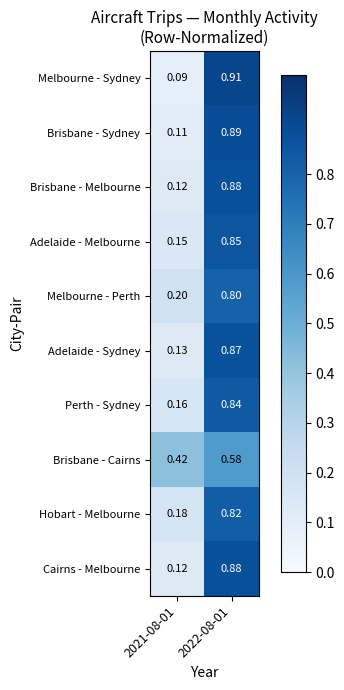

Which series has the widest spread of values?

Melbourne - Sydney